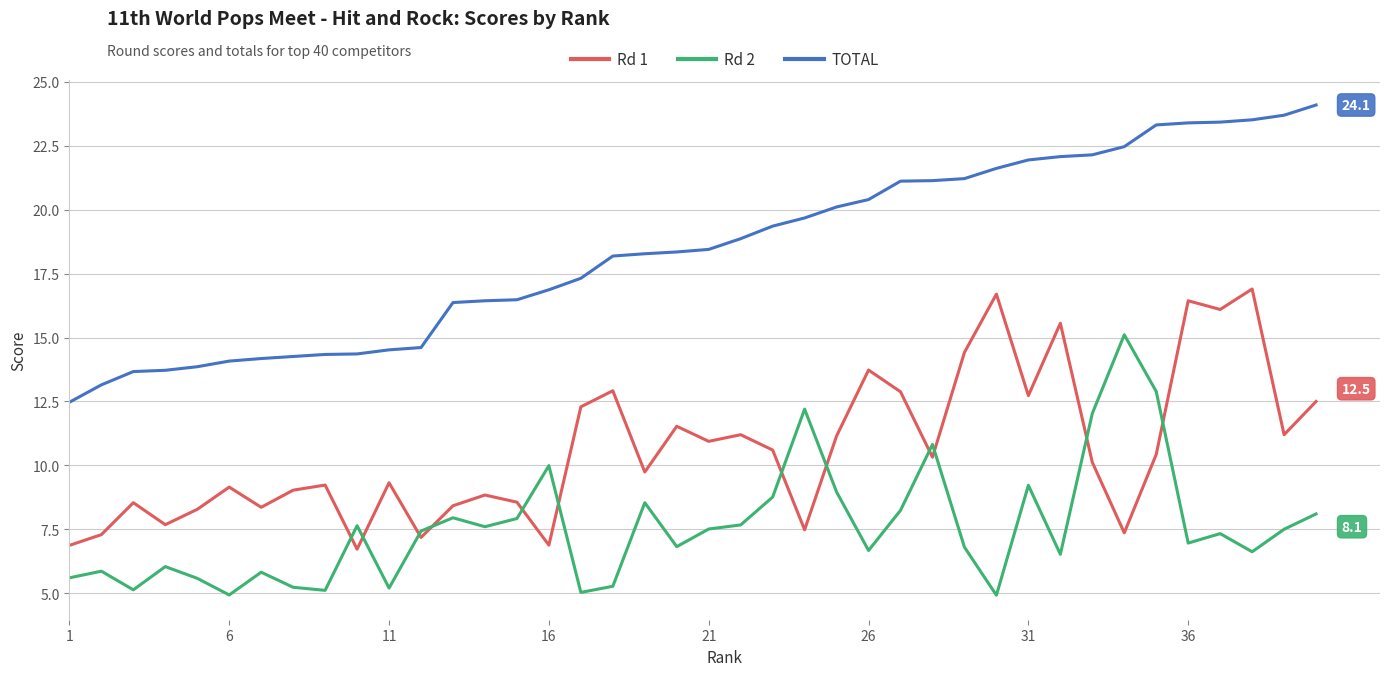

Rank the series by their maximum value, from lowest to highest.

Rd 2, Rd 1, TOTAL